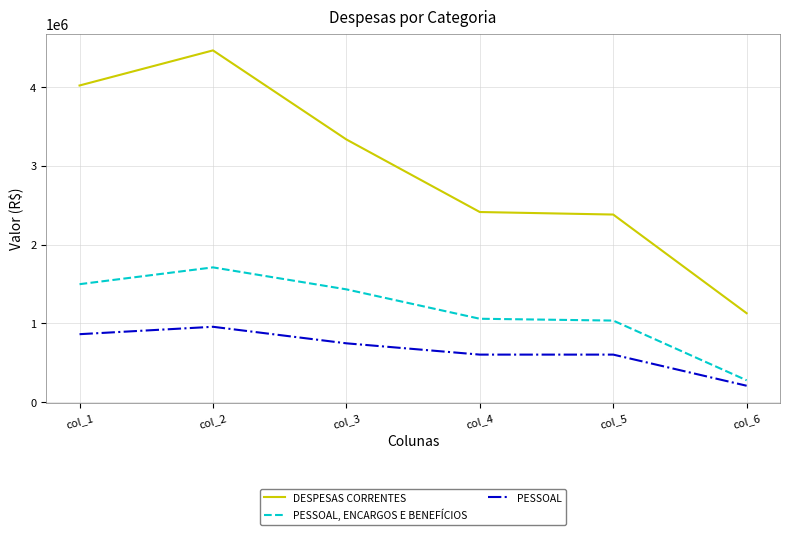

True or false: PESSOAL, ENCARGOS E BENEFÍCIOS and PESSOAL cross at least once.

False